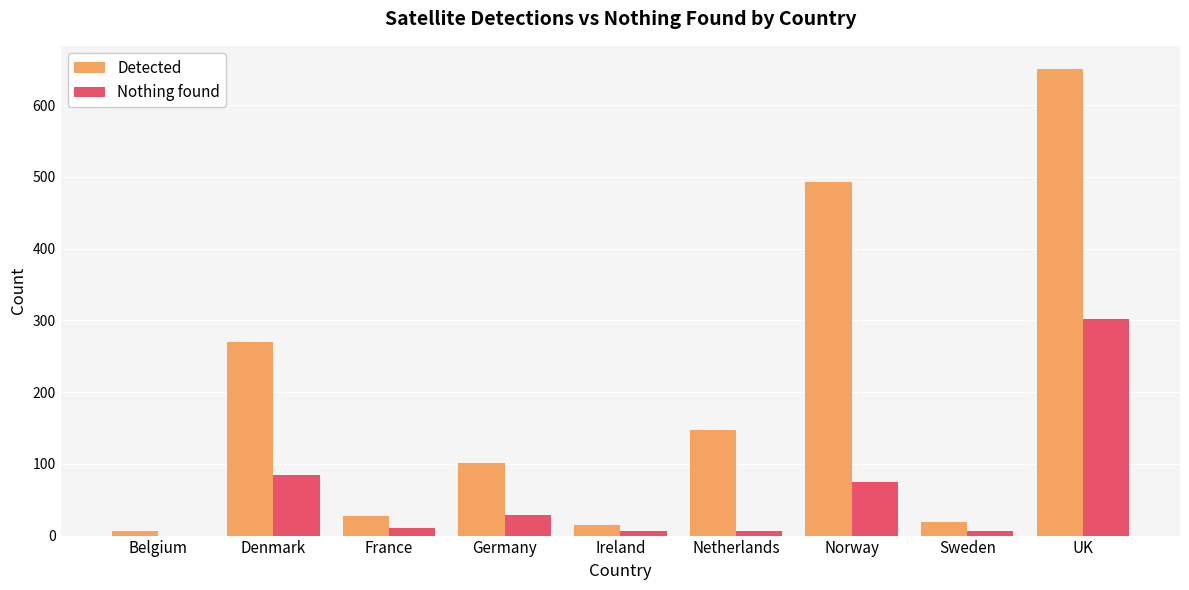

True or false: Detected has a value of 270 at Denmark.

True